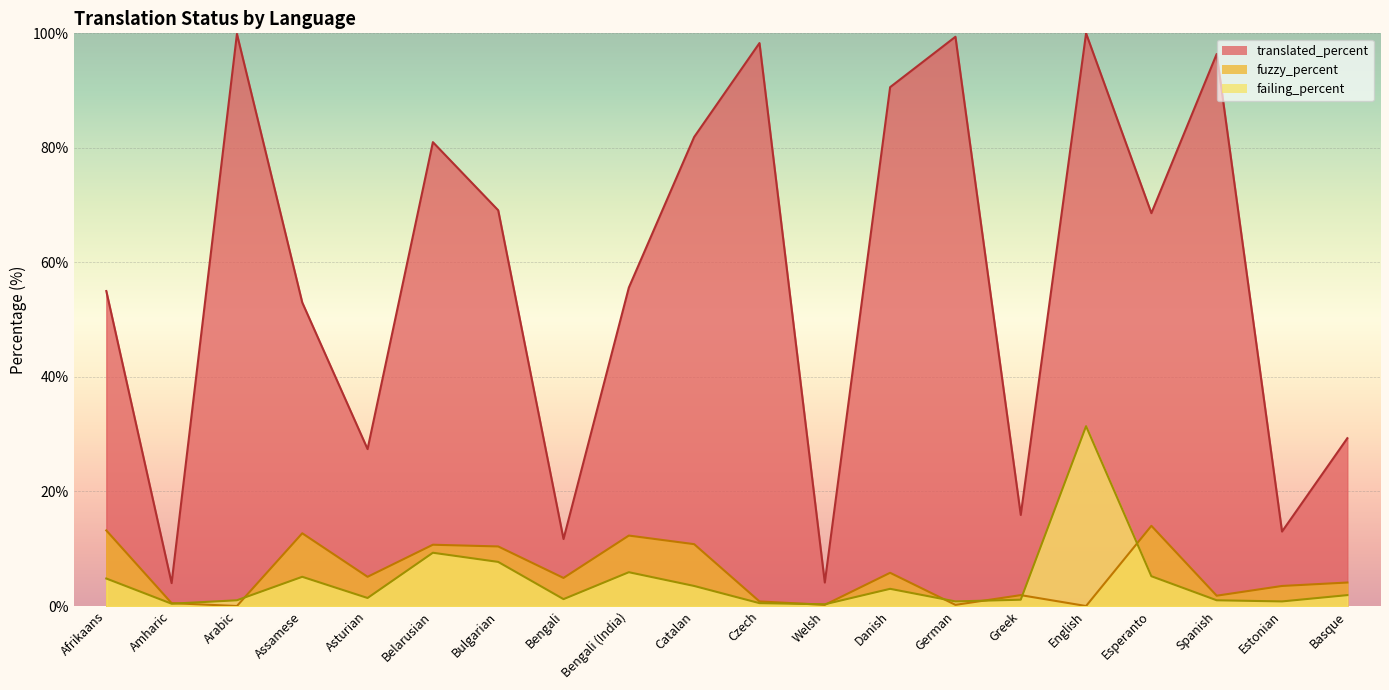

How many times do failing_percent and fuzzy_percent cross each other?

8